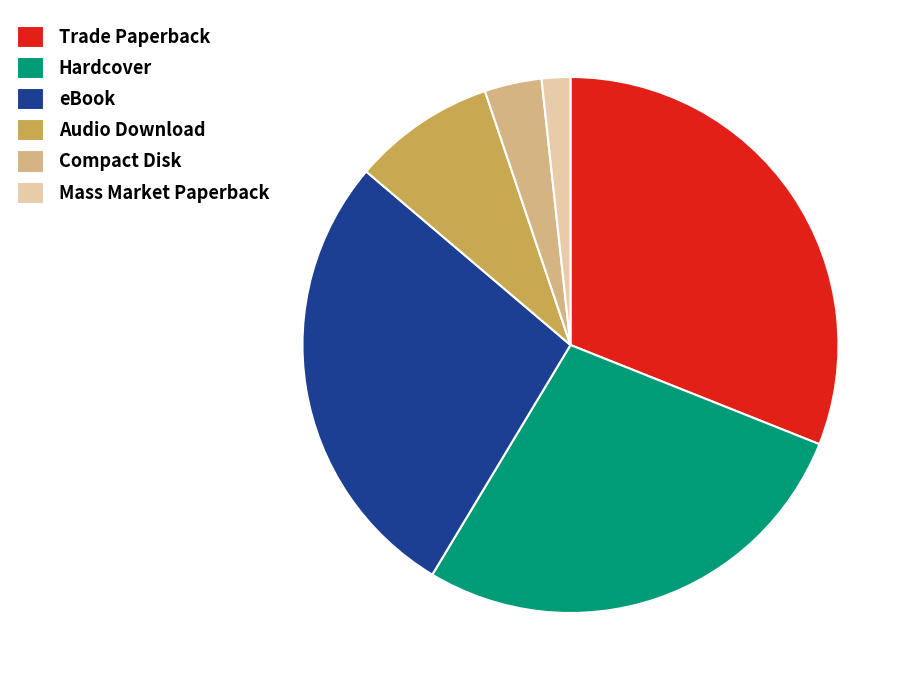

Is there any slice that represents more than half of the pie?

No